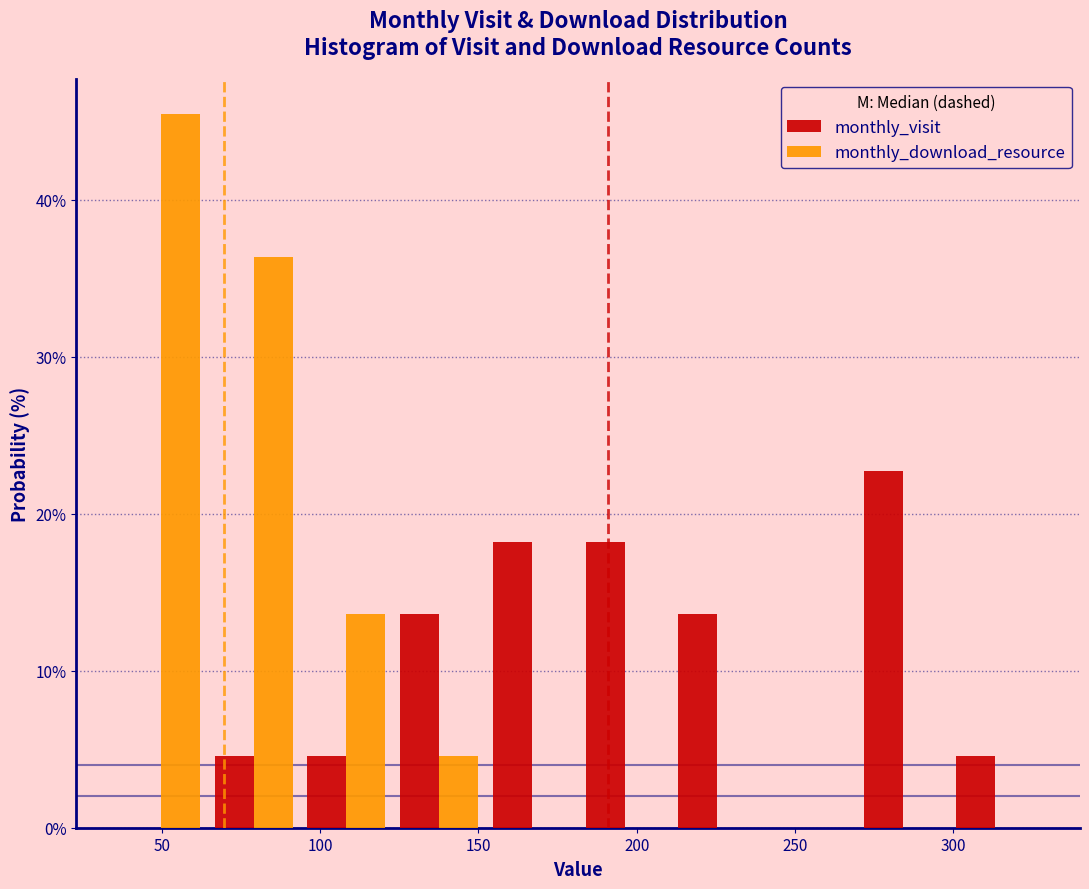

What is the height of the monthly_visit bar covering 270 to 300 on the x-axis? Neither the bar edges nor the heights are printed on the chart, so give them approximately, as read against the axes.

23